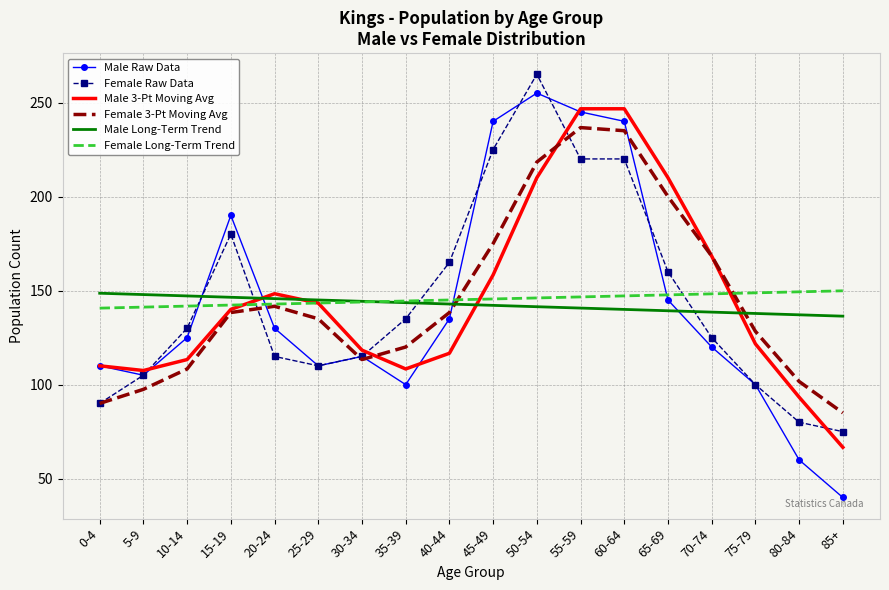

Between which two adjacent categories do Female Long-Term Trend and Male Raw Data first intersect?

10-14 and 15-19